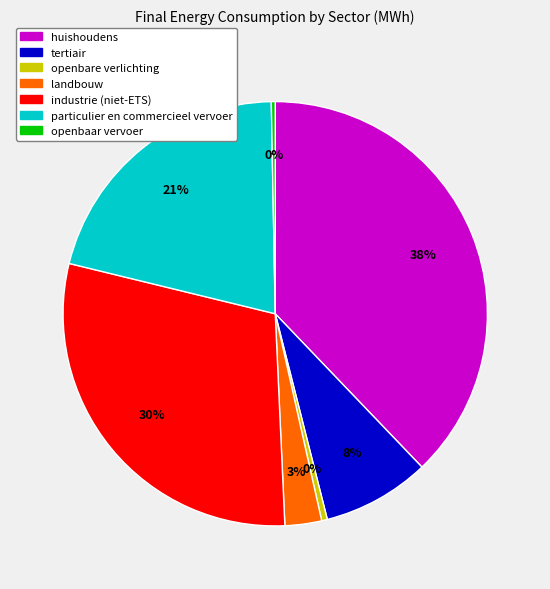

To the nearest percent, what is the difference between the largest and smallest slice percentages?

38%